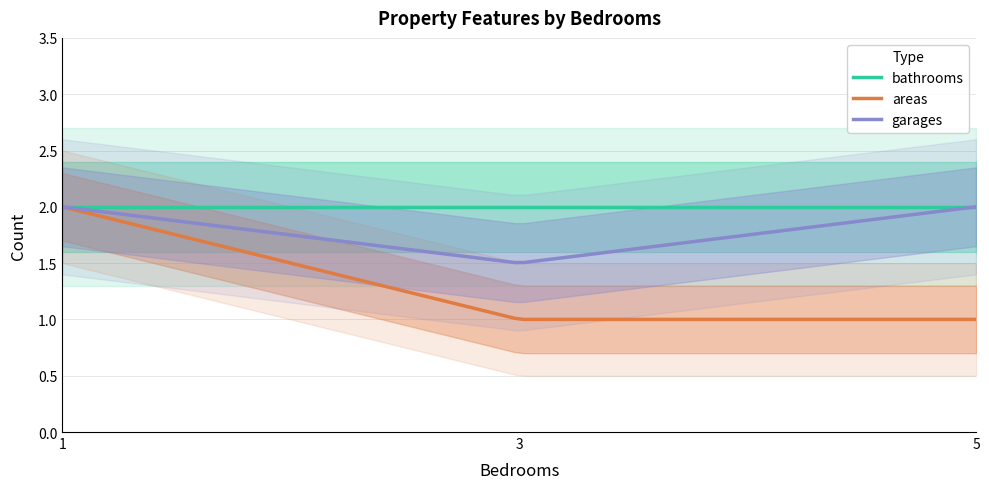

True or false: garages has more than 2 points higher than both neighbors.

False